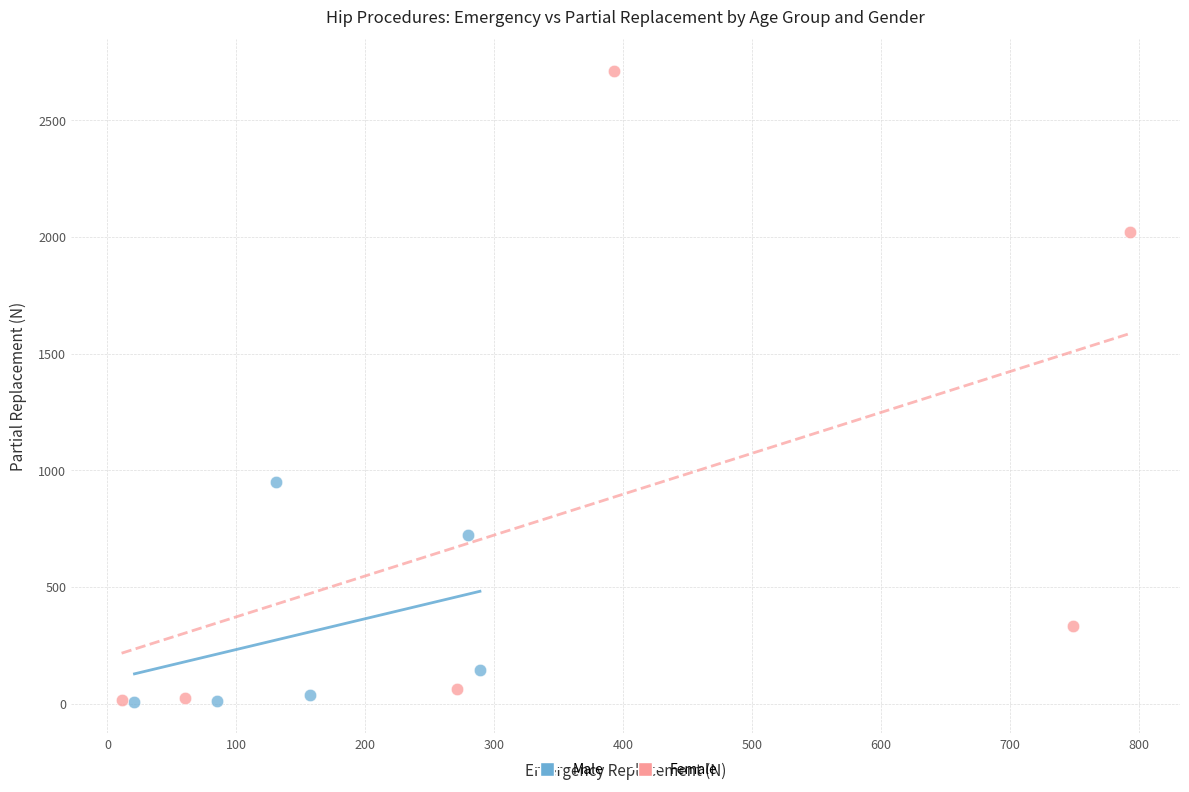

Which series contains the highest Y value?

Female